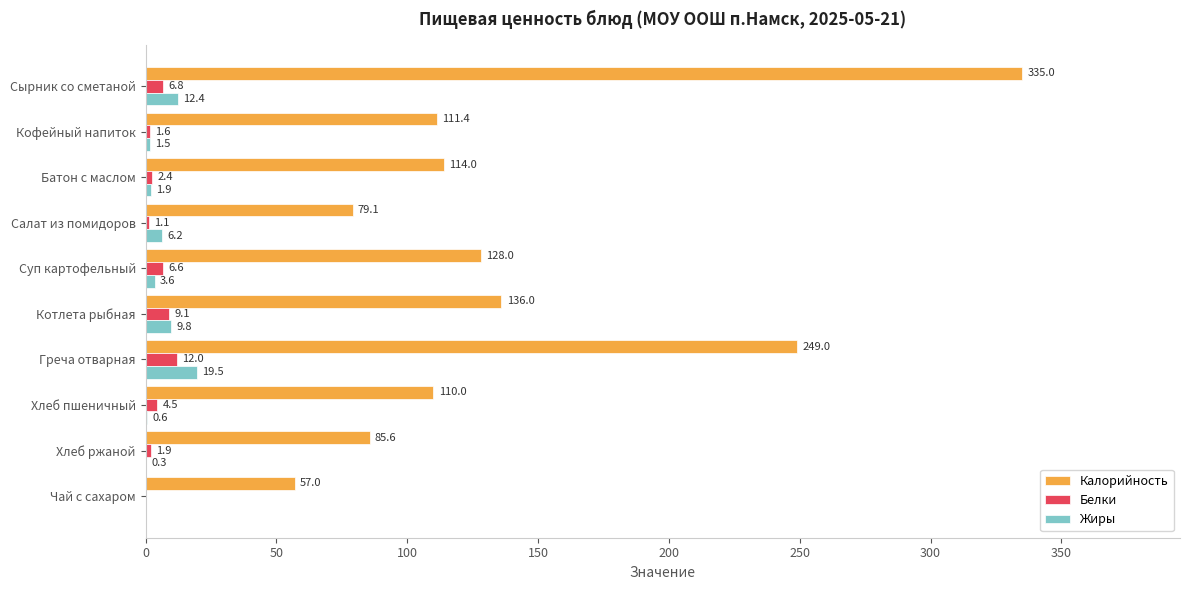

Which series changed the most between Сырник со сметаной and Греча отварная?

Калорийность